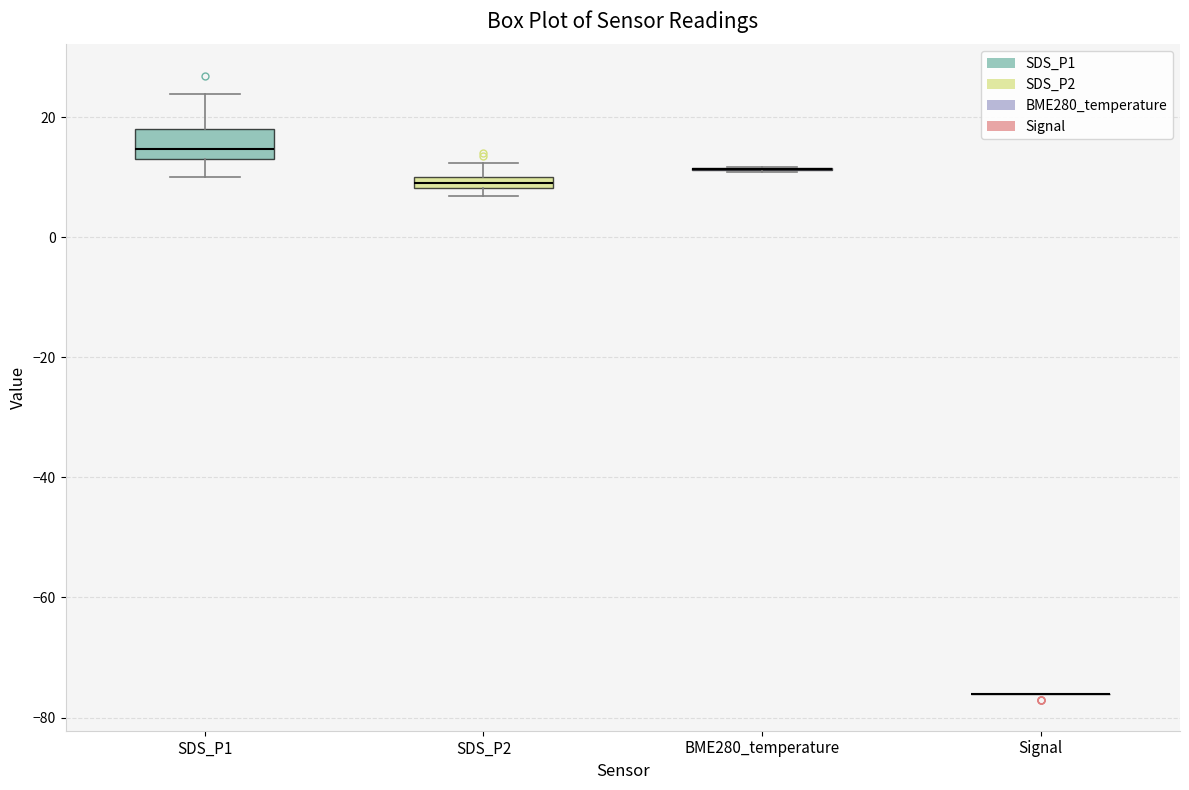

Comparing the boxes themselves (not the whiskers), which one is the tallest?

SDS_P1